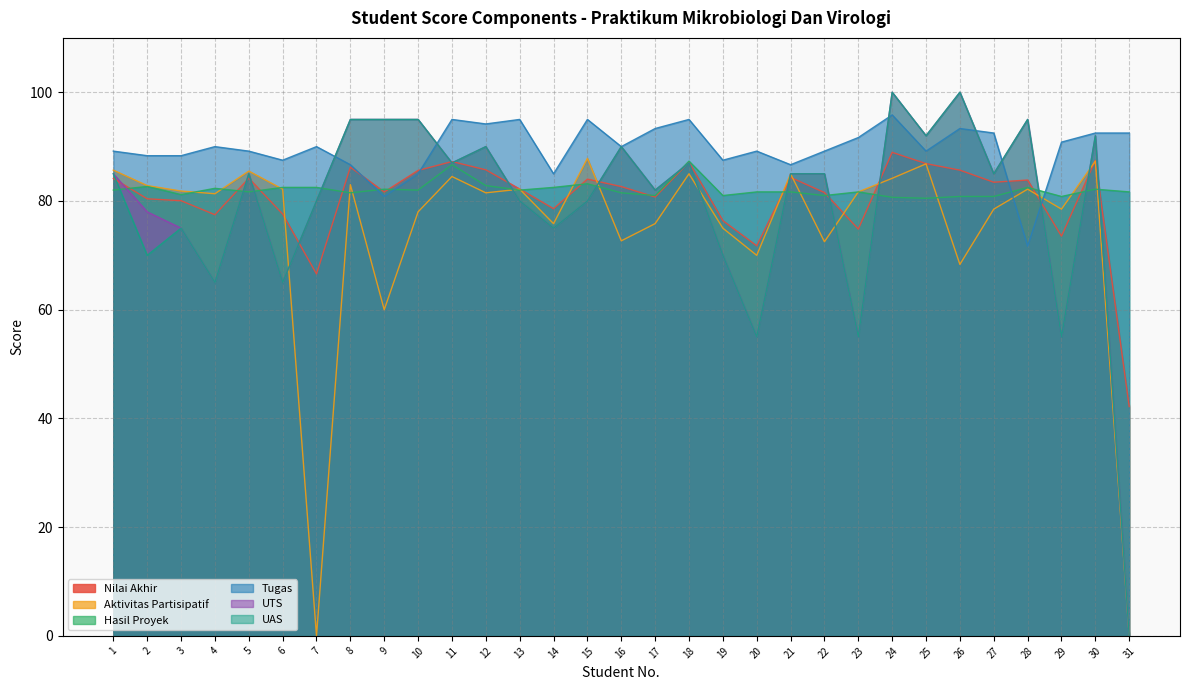

Which series ends up on top after the final intersection of Tugas and Nilai Akhir?

Tugas